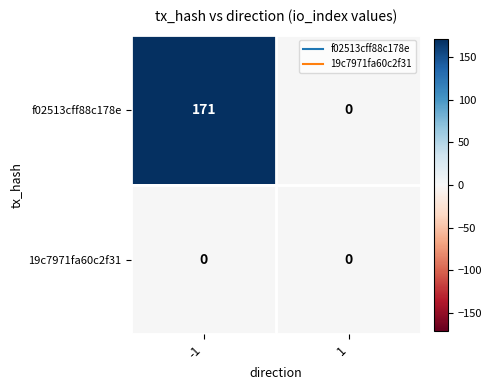

The f02513cff88c178e series shows 56 at 1. True or false?

False